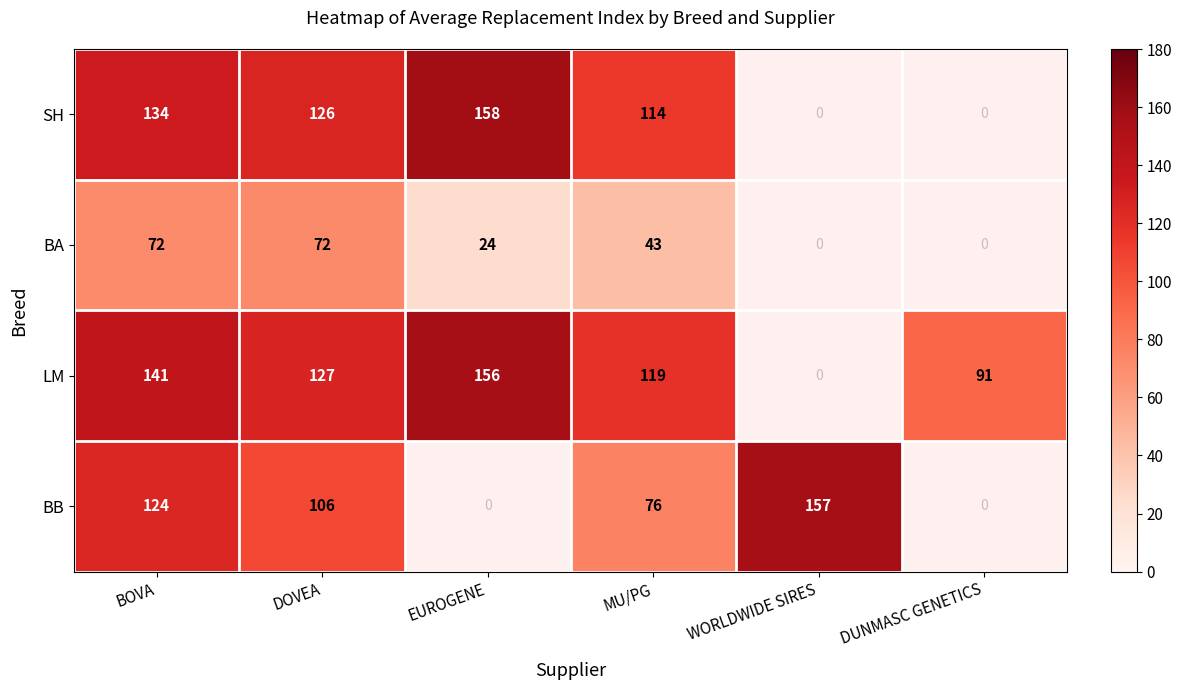

The BB series shows 154.2 at DOVEA. True or false?

False